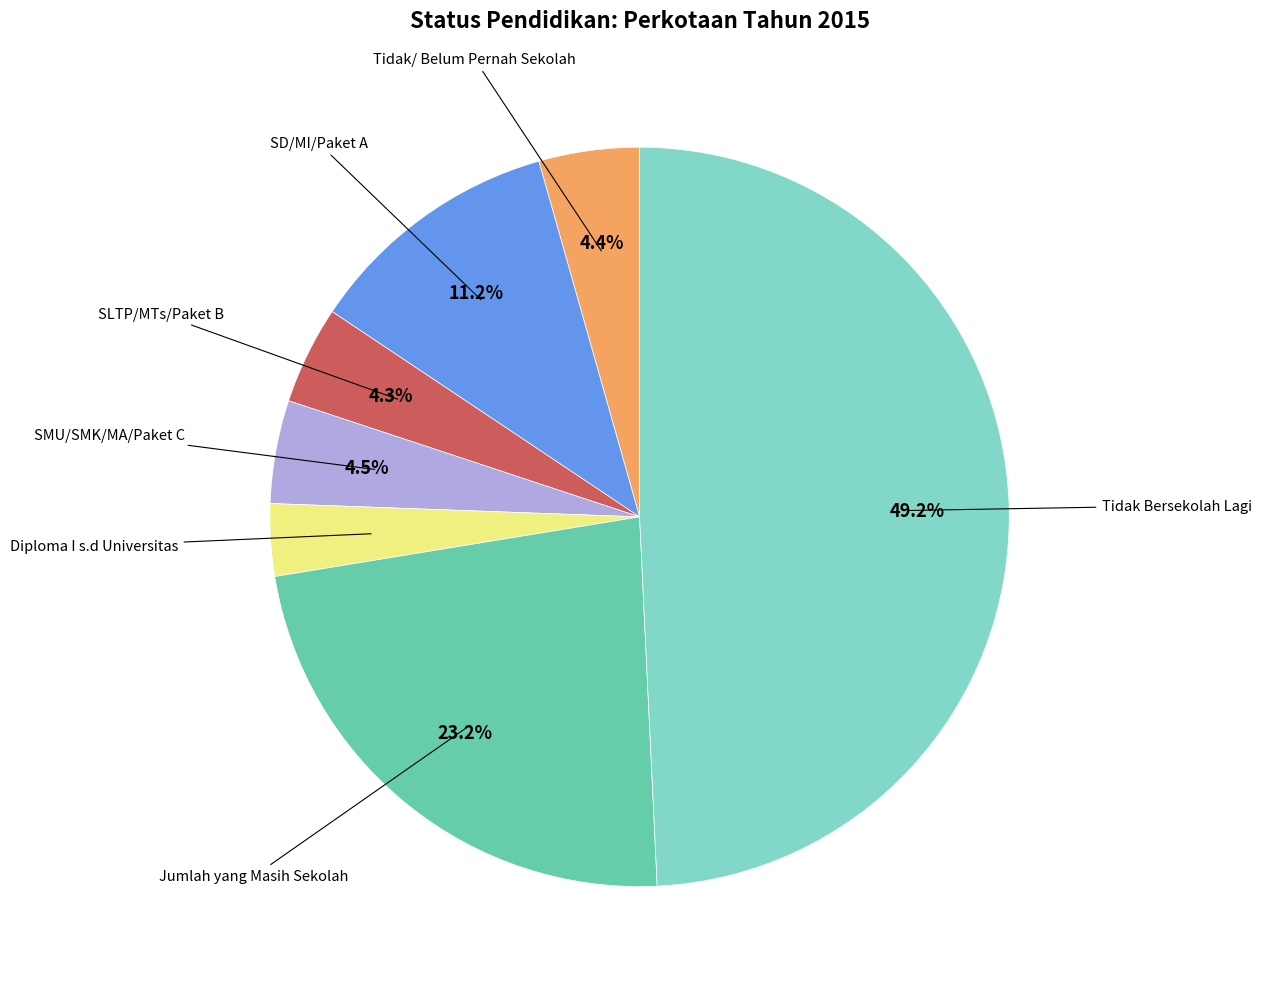

Is there a majority slice in this chart?

No